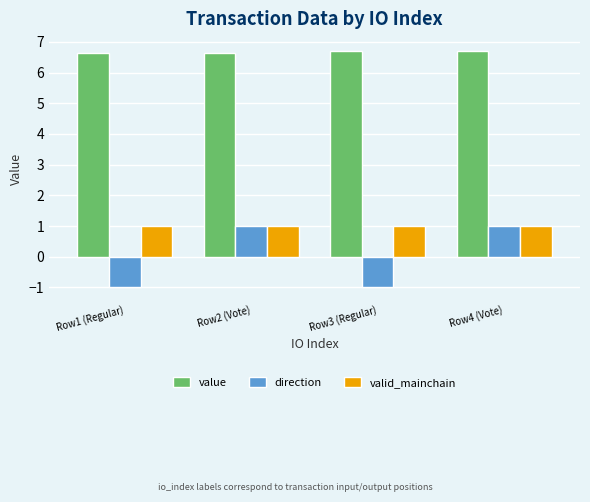

Reading left to right, what are all the values shown in this chart?

value: 6.7	6.7	6.7	6.7
direction: -1.0	1.0	-1.0	1.0
valid_mainchain: 1.0	1.0	1.0	1.0